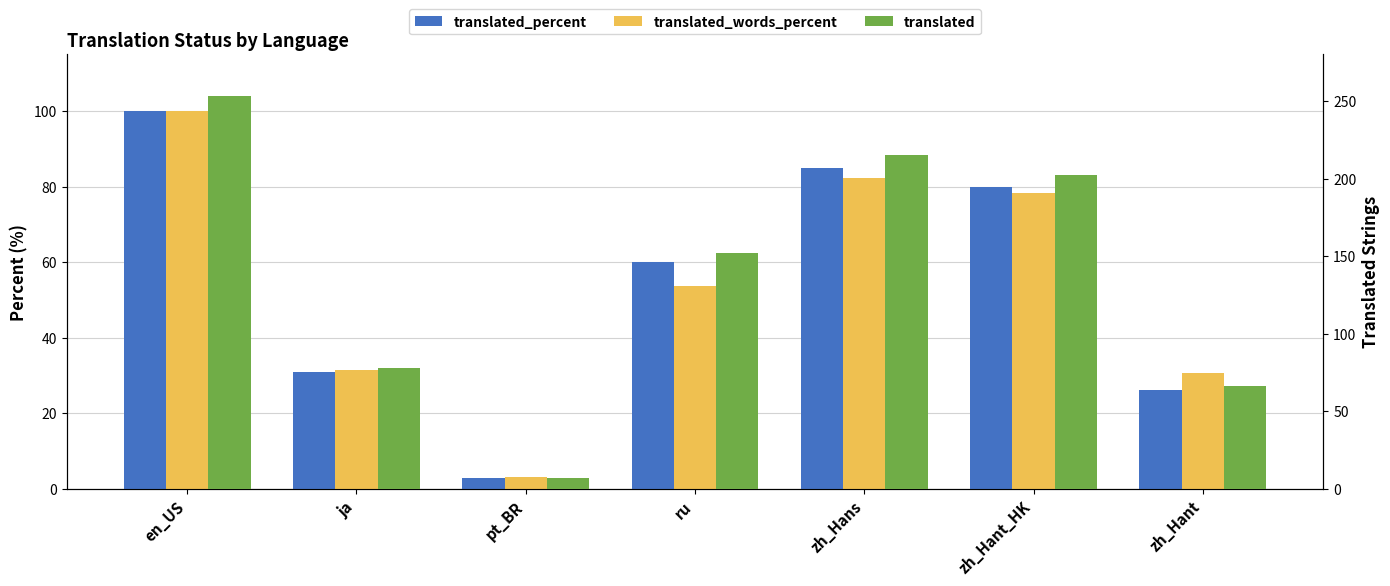

How many bars are there in total?

21